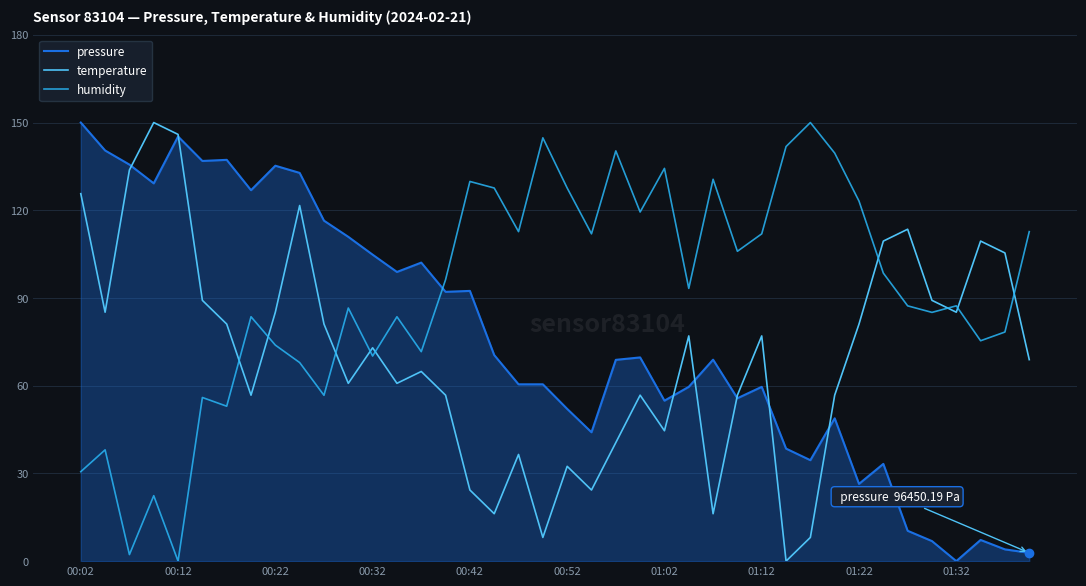

How many times do temperature and pressure cross each other?

7